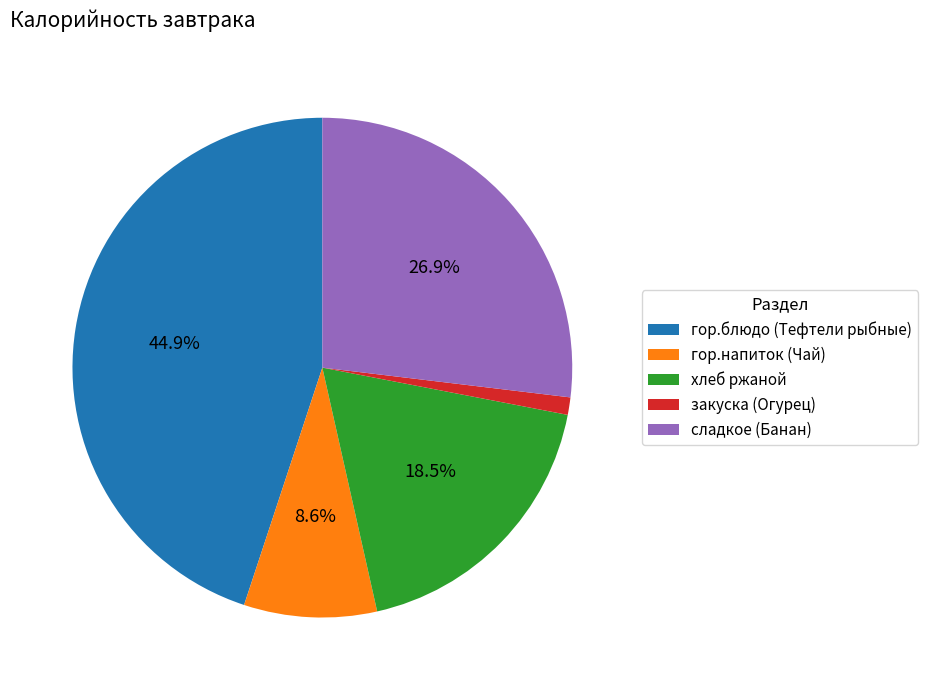

True or false: закуска (Огурец) accounts for 1% of the total.

True